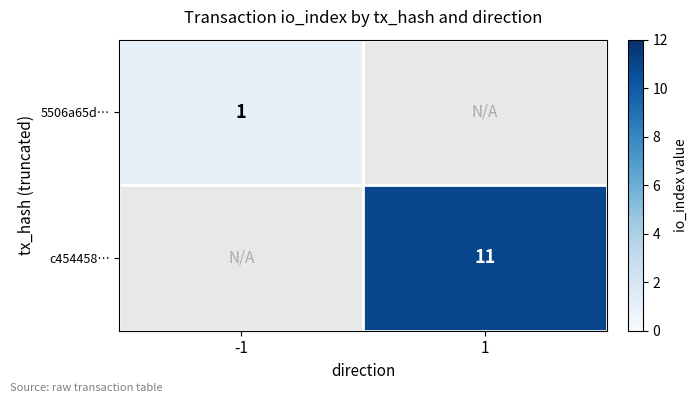

What is the minimum value shown in the chart?

1.0